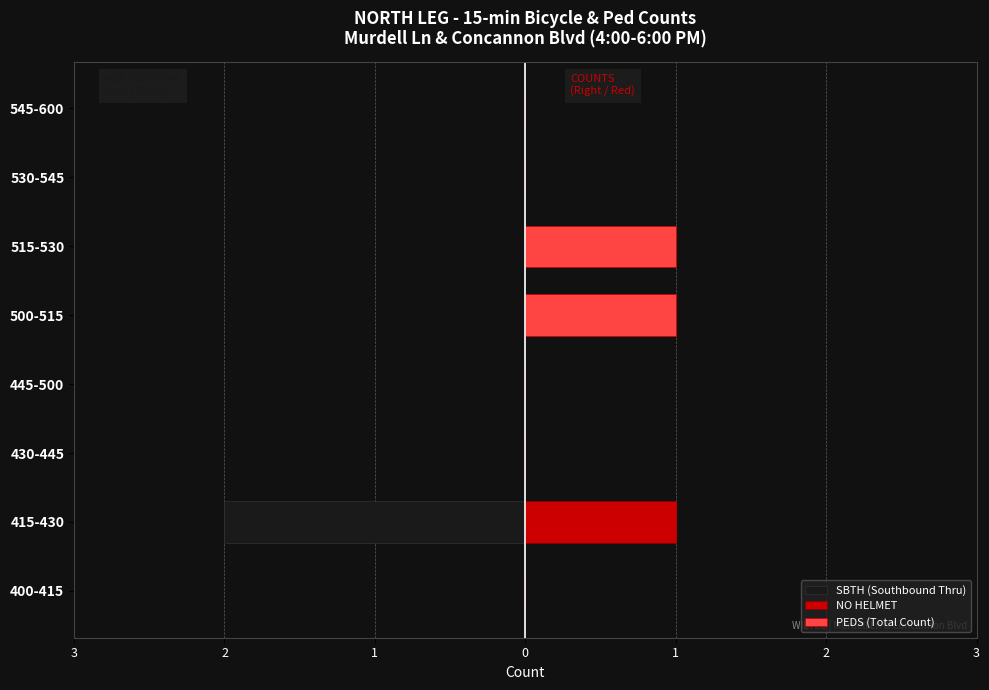

What is the difference between the maximum and minimum values in the NO HELMET series?

1